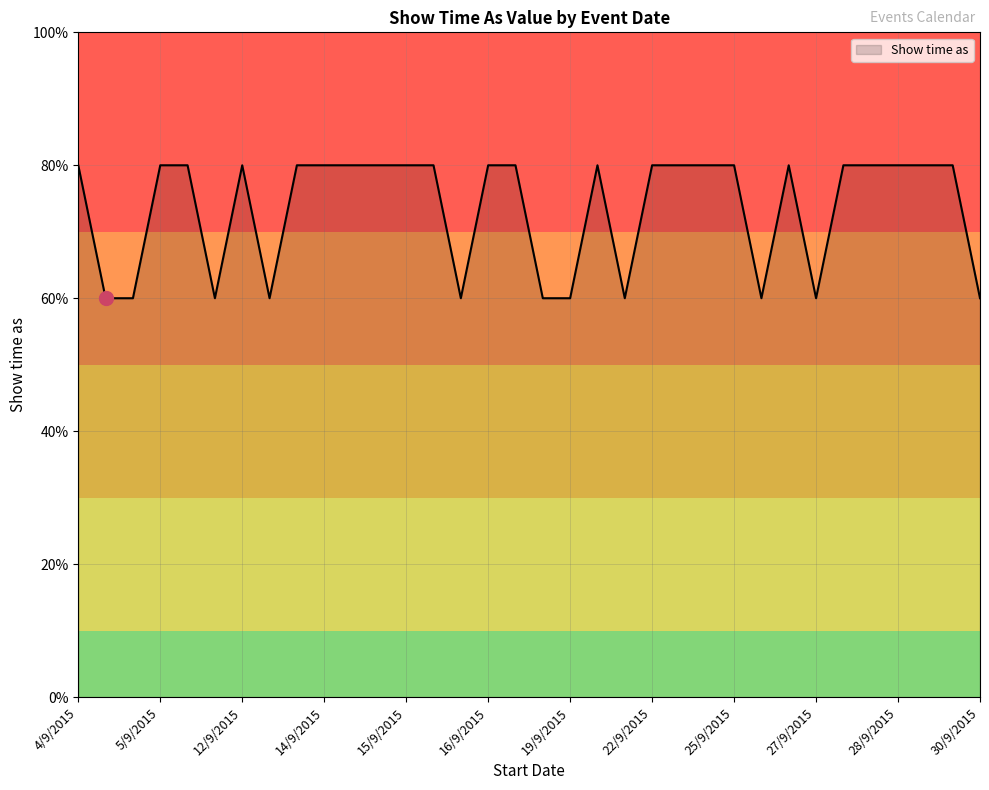

Where is the data nearest to the value 3?

5/9/2015